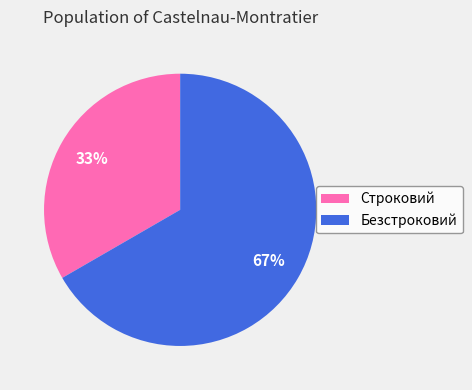

Combined, do Строковий and Безстроковий account for over 50%?

Yes